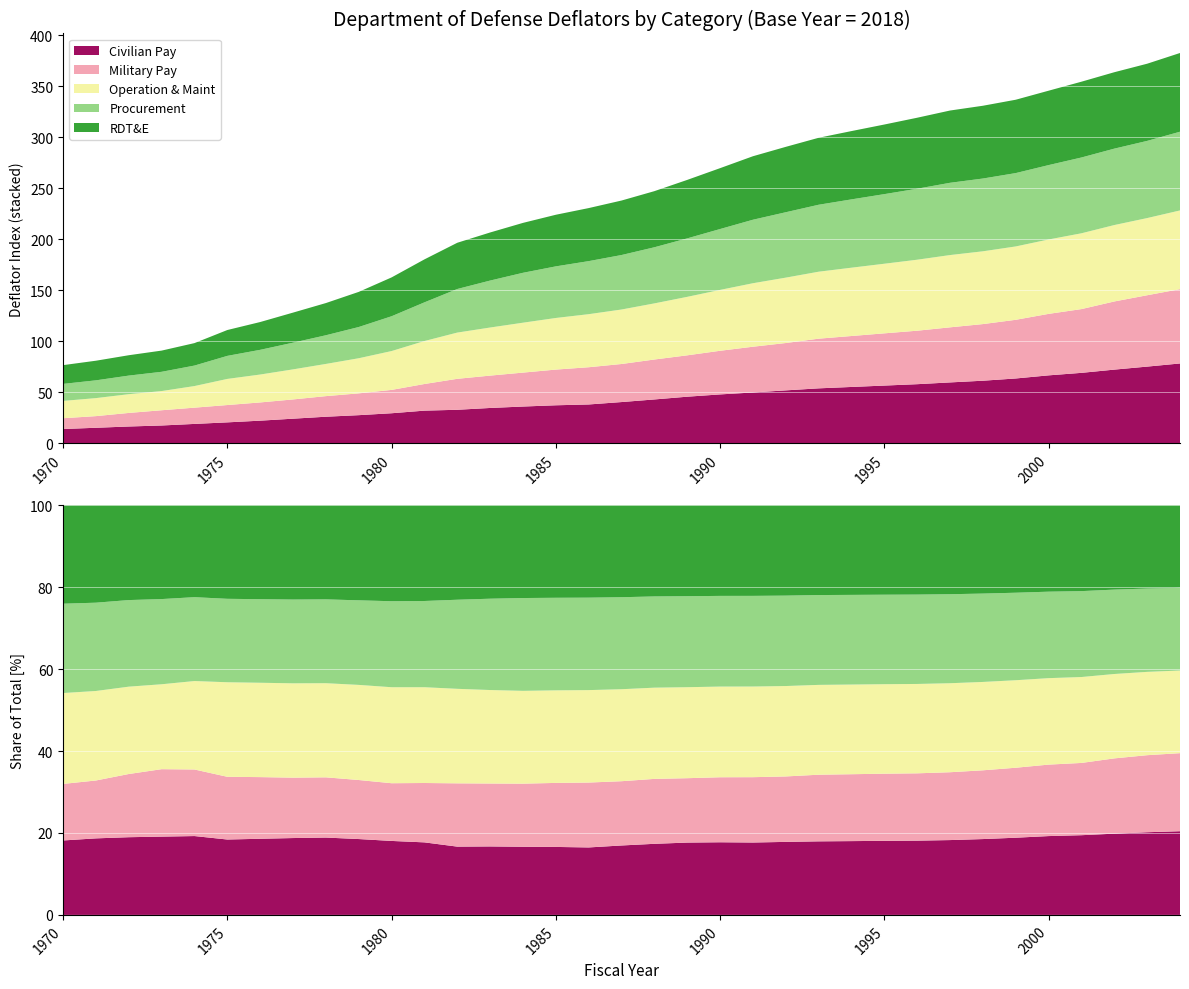

Reading left to right, what are all the values shown in this chart?

Civilian Pay: 1970=13.9	1971=15.1	1972=16.4	1973=17.3	1974=18.9	1975=20.4	1976=22.1	1977=24.0	1978=25.9	1979=27.5	1980=29.3	1981=31.9	1982=32.7	1983=34.5	1984=35.9	1985=37.1	1986=38.0	1987=40.3	1988=42.9	1989=45.6	1990=47.8	1991=49.7	1992=51.8	1993=53.8	1994=55.1	1995=56.5	1996=57.8	1997=59.6	1998=61.2	1999=63.4	2000=66.5	2001=68.9	2002=72.1	2003=75.1	2004=78.1
Military Pay: 1970=10.6	1971=11.4	1972=13.3	1973=14.9	1974=15.9	1975=17.0	1976=17.9	1977=18.9	1978=20.2	1979=21.4	1980=22.9	1981=26.1	1982=30.4	1983=31.7	1984=33.3	1985=35.0	1986=36.5	1987=37.3	1988=39.1	1989=40.6	1990=42.8	1991=44.9	1992=46.4	1993=48.7	1994=50.0	1995=51.2	1996=52.4	1997=54.0	1998=55.5	1999=57.5	2000=60.3	2001=62.5	2002=66.8	2003=70.0	2004=72.8
Operation & Maint: 1970=17.0	1971=17.7	1972=18.4	1973=18.8	1974=21.2	1975=25.6	1976=27.4	1977=29.5	1978=31.6	1979=34.4	1980=38.1	1981=42.1	1982=45.3	1983=47.1	1984=48.9	1985=50.6	1986=52.0	1987=53.4	1988=55.0	1989=57.3	1990=59.7	1991=62.2	1992=64.1	1993=65.6	1994=67.0	1995=68.2	1996=69.6	1997=70.8	1998=71.3	1999=71.9	2000=72.9	2001=74.3	2002=74.9	2003=75.7	2004=77.2
Procurement: 1970=16.7	1971=17.4	1972=18.2	1973=18.9	1974=20.1	1975=22.6	1976=24.2	1977=26.2	1978=28.1	1979=30.6	1980=34.1	1981=37.9	1982=42.7	1983=46.0	1984=48.9	1985=50.6	1986=52.0	1987=53.4	1988=55.0	1989=57.3	1990=59.7	1991=62.2	1992=64.1	1993=65.6	1994=67.0	1995=68.2	1996=69.6	1997=70.8	1998=71.3	1999=71.9	2000=72.9	2001=74.3	2002=74.9	2003=75.7	2004=77.2
RDT&E: 1970=18.4	1971=19.2	1972=20.0	1973=20.8	1974=22.0	1975=25.3	1976=27.2	1977=29.5	1978=31.6	1979=34.4	1980=38.1	1981=42.1	1982=45.3	1983=47.1	1984=48.9	1985=50.6	1986=52.0	1987=53.4	1988=55.0	1989=57.3	1990=59.7	1991=62.2	1992=64.1	1993=65.6	1994=67.0	1995=68.2	1996=69.6	1997=70.8	1998=71.3	1999=71.9	2000=72.9	2001=74.3	2002=74.9	2003=75.7	2004=77.2